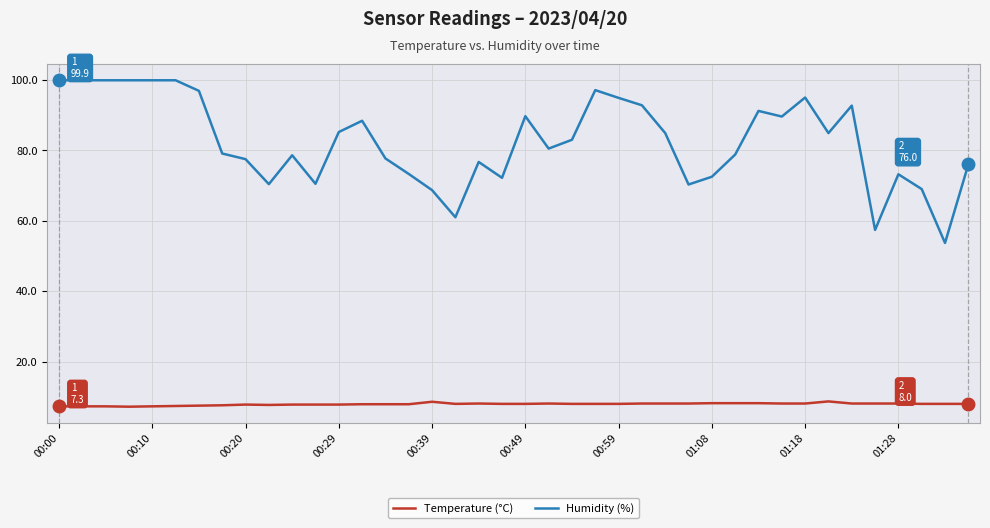

What is the greatest value displayed?

99.9